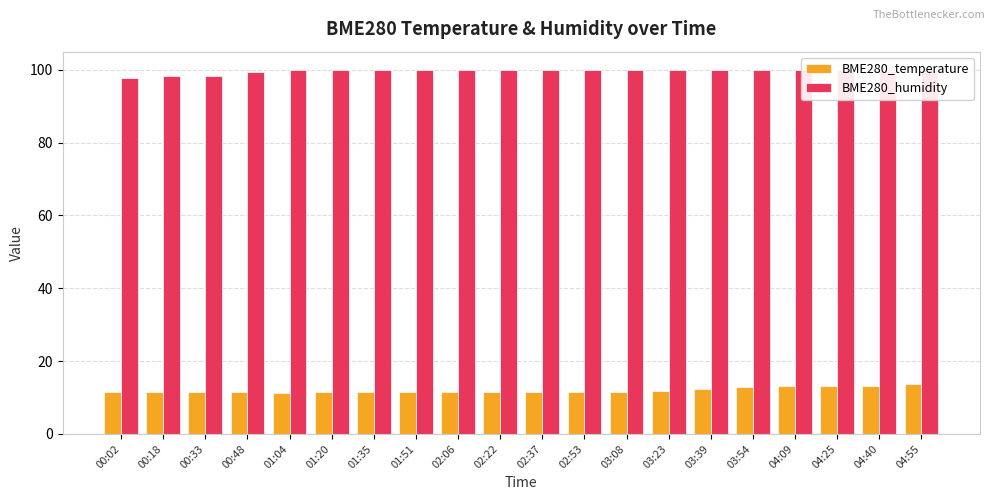

How many bars are there in each group?

2